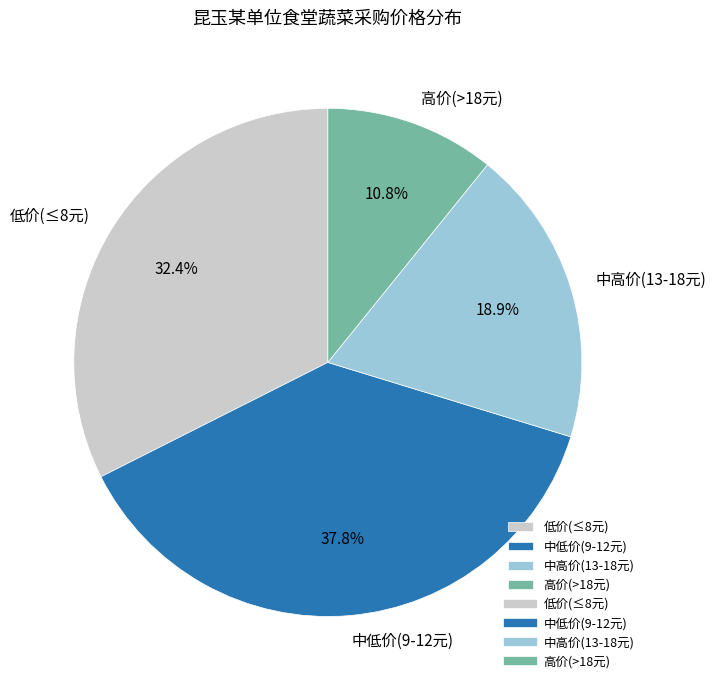

How many slices are in this pie chart?

4